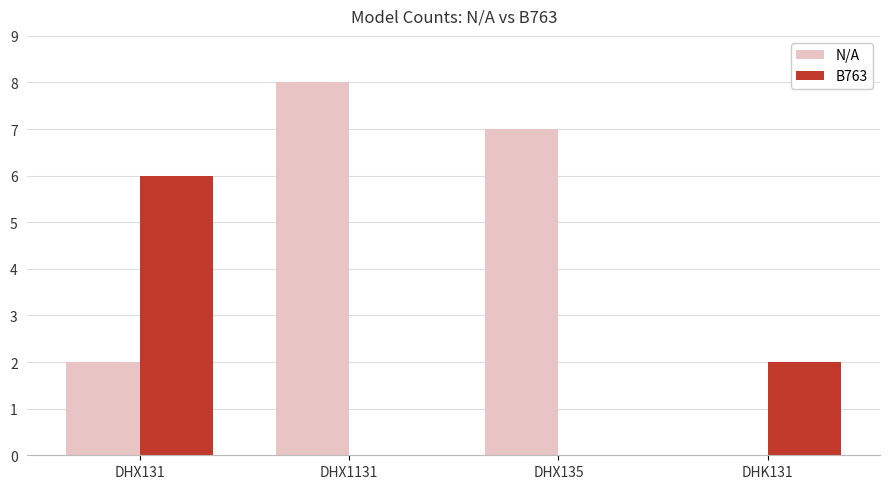

How many data points does each series have?

4